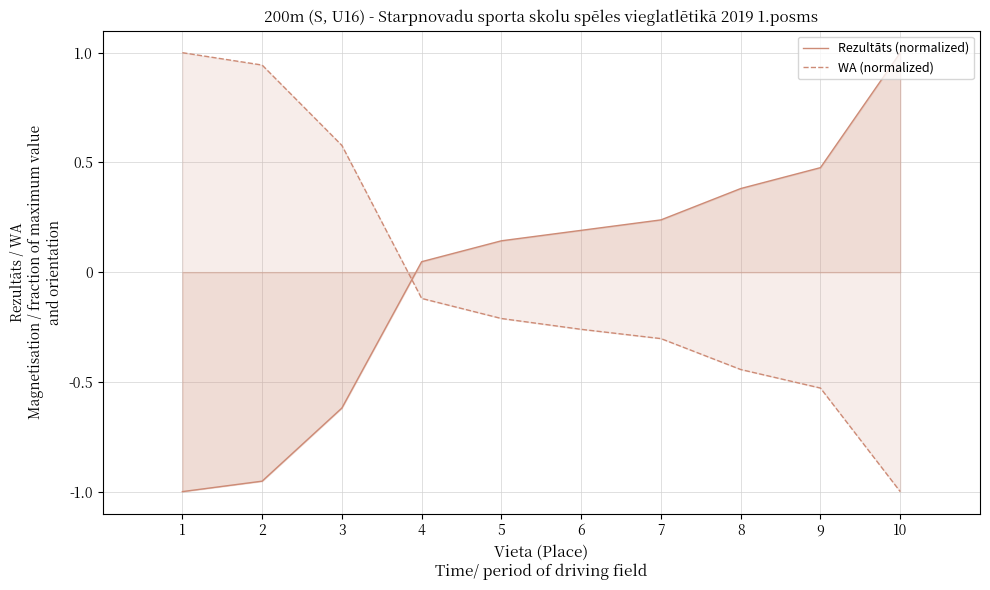

How many data points in WA (normalized) are above 0?

3